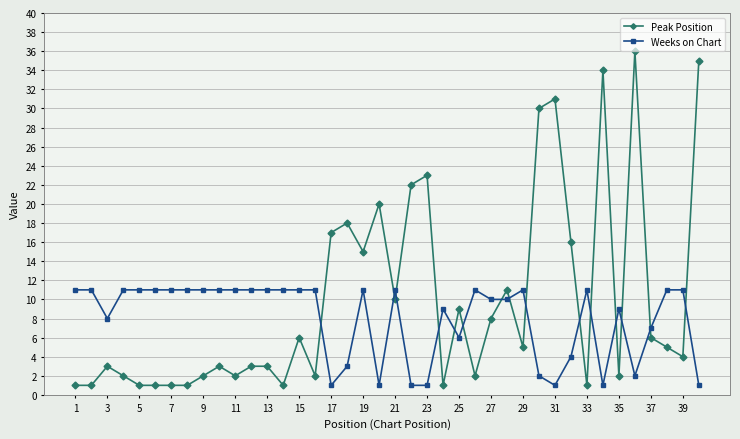

Which series has the largest range (max minus min)?

Peak Position